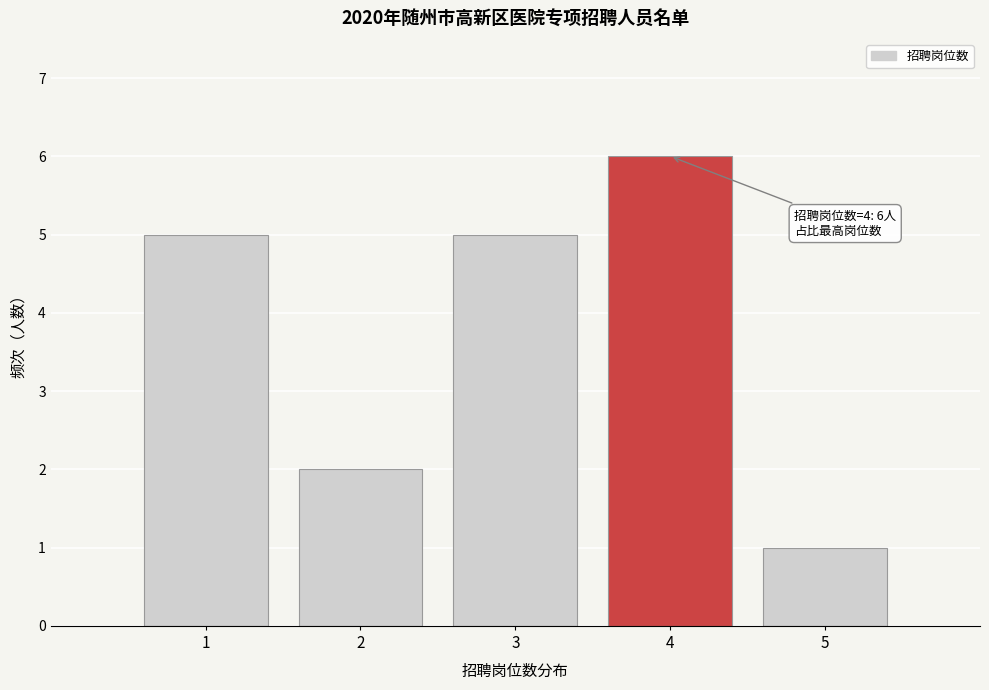

Which range on the x-axis has the tallest bar?

3.5 to 4.5